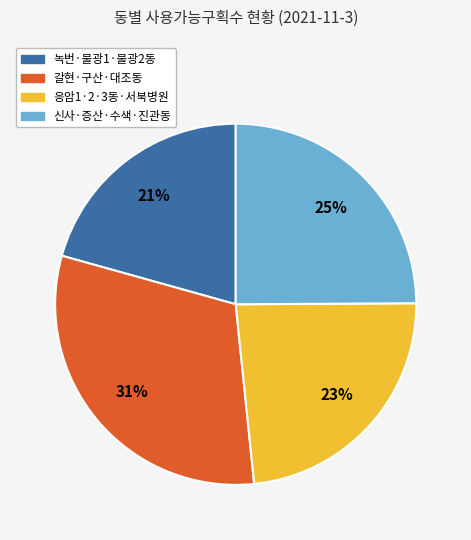

Is there a majority slice in this chart?

No